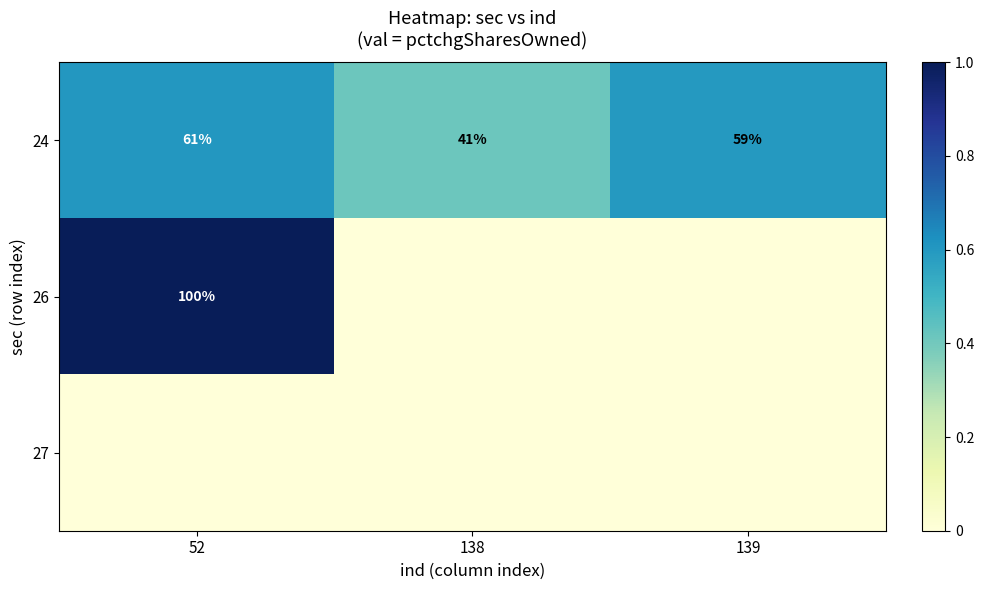

What is the difference between the maximum and minimum values in the 24 series?

20